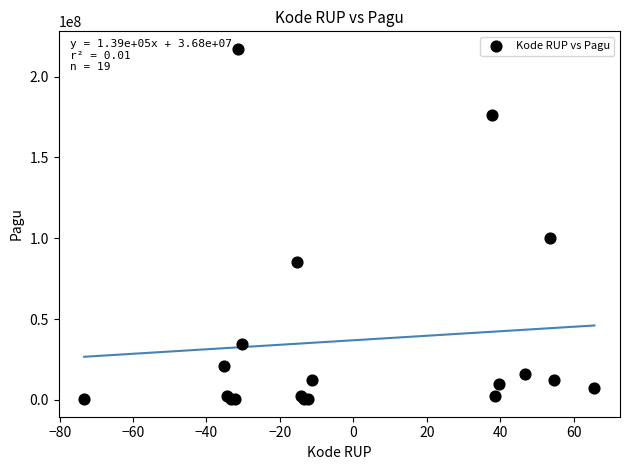

What Y value in the scatter plot is closest to 108800000?

99958000